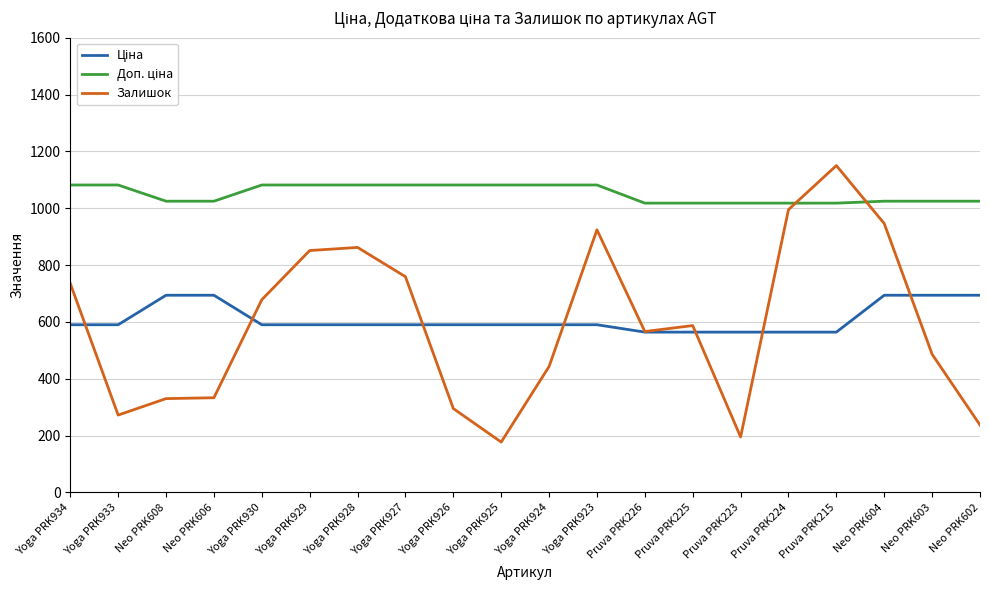

At which category does the chart reach its peak across all series?

Pruva PRK215